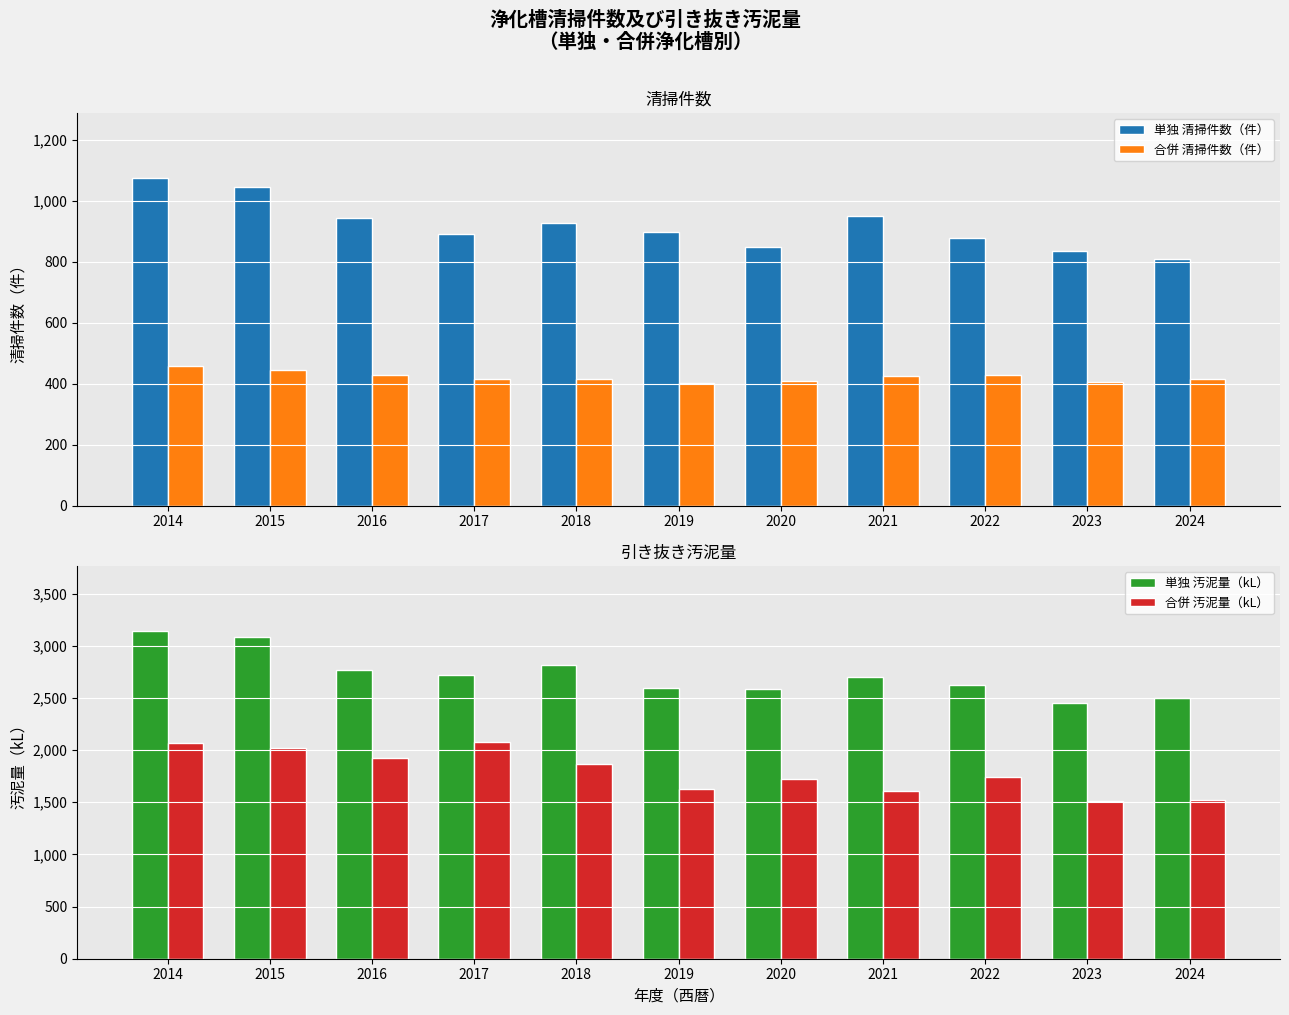

At which label is 合併 汚泥量（kL） closest to 1794?

2022